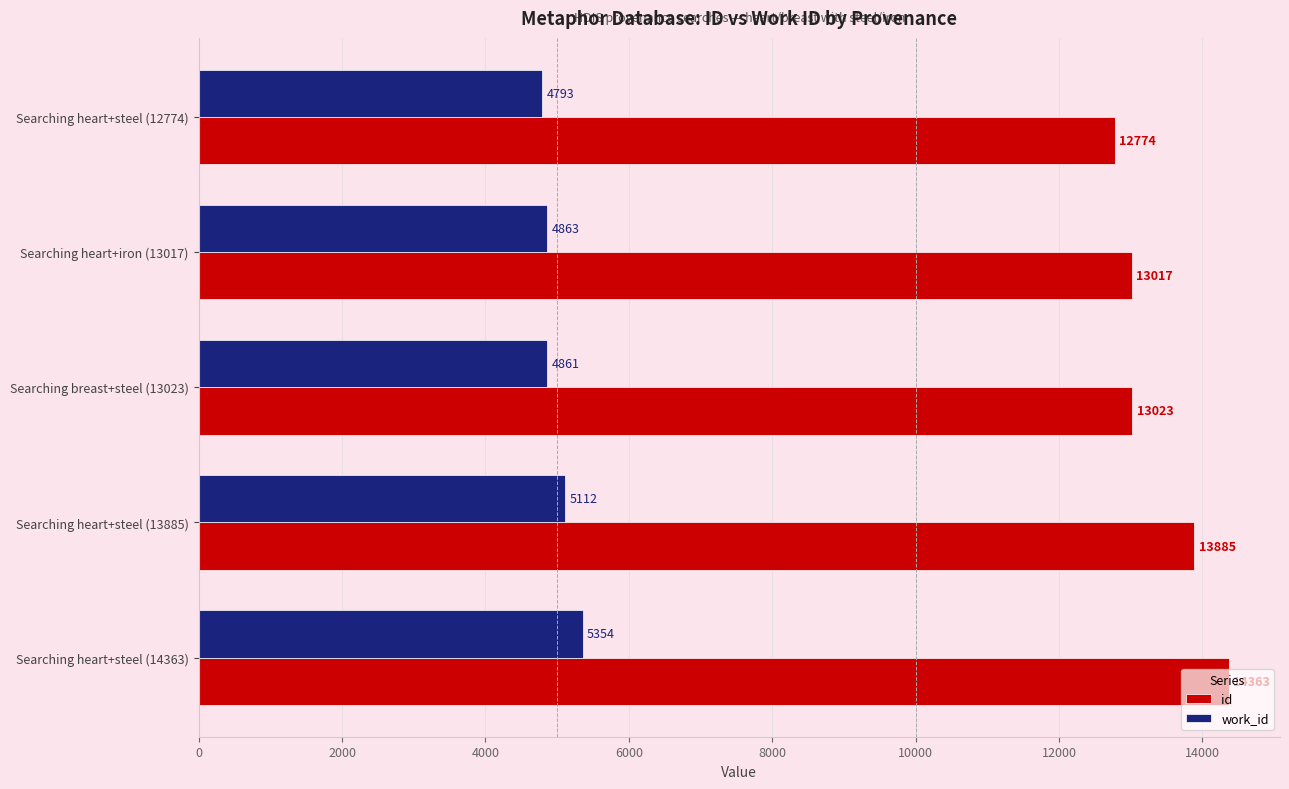

Is the value of id at Searching heart+steel (12774) greater than the value of work_id at Searching heart+steel (14363)?

Yes